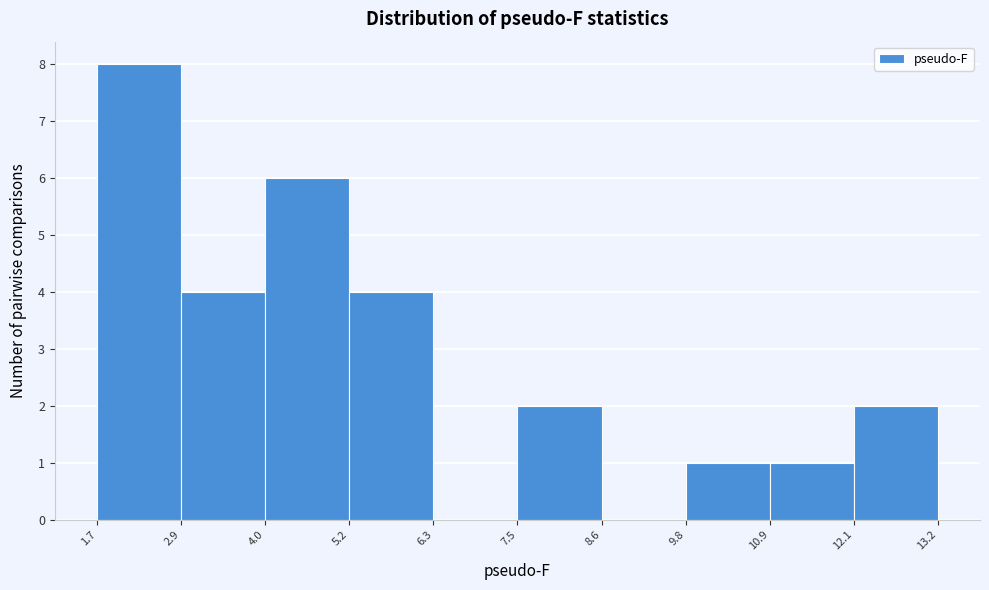

Reading left to right, transcribe this chart: for each bar, give the range it covers on the x-axis and its height. The values are not printed on the chart, so give them approximately, as read against the axis.

1.7 to 2.9: 8
2.9 to 4.0: 4
4.0 to 5.2: 6
5.2 to 6.3: 4
6.3 to 7.5: 0
7.5 to 8.6: 2
8.6 to 9.8: 0
9.8 to 10.9: 1
10.9 to 12.1: 1
12.1 to 13.2: 2